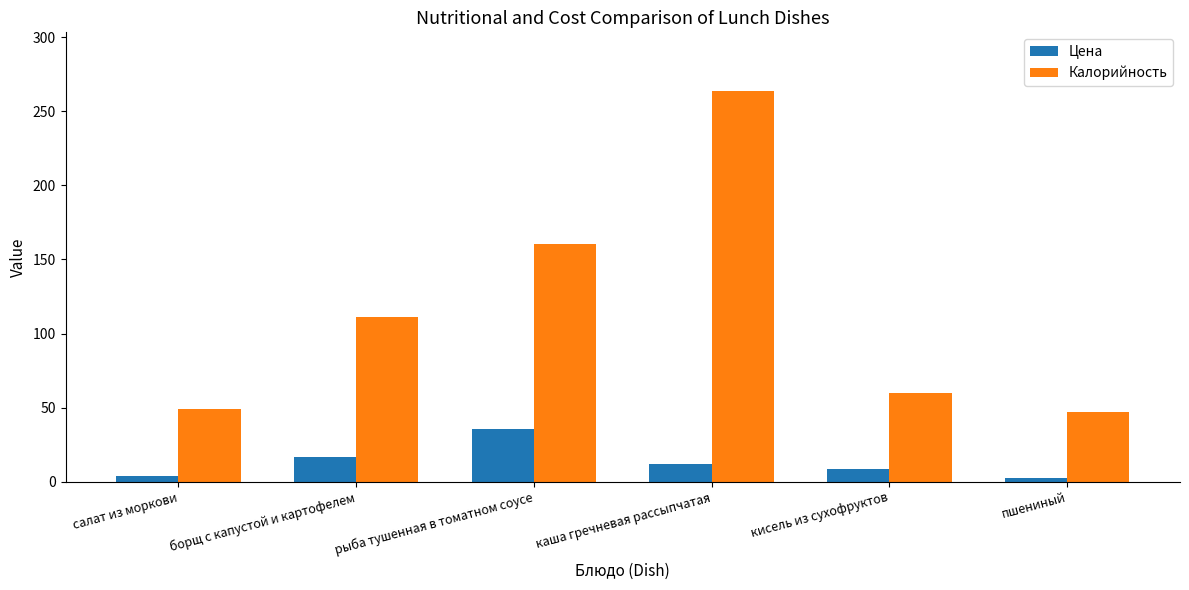

Is it true that Калорийность equals 111.2 at борщ с капустой и картофелем?

True